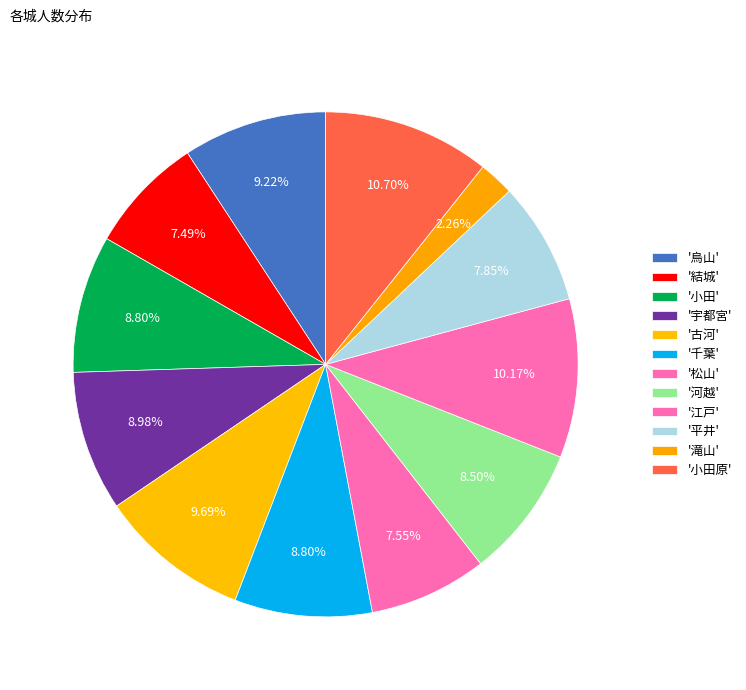

Which slice is the largest?

小田原